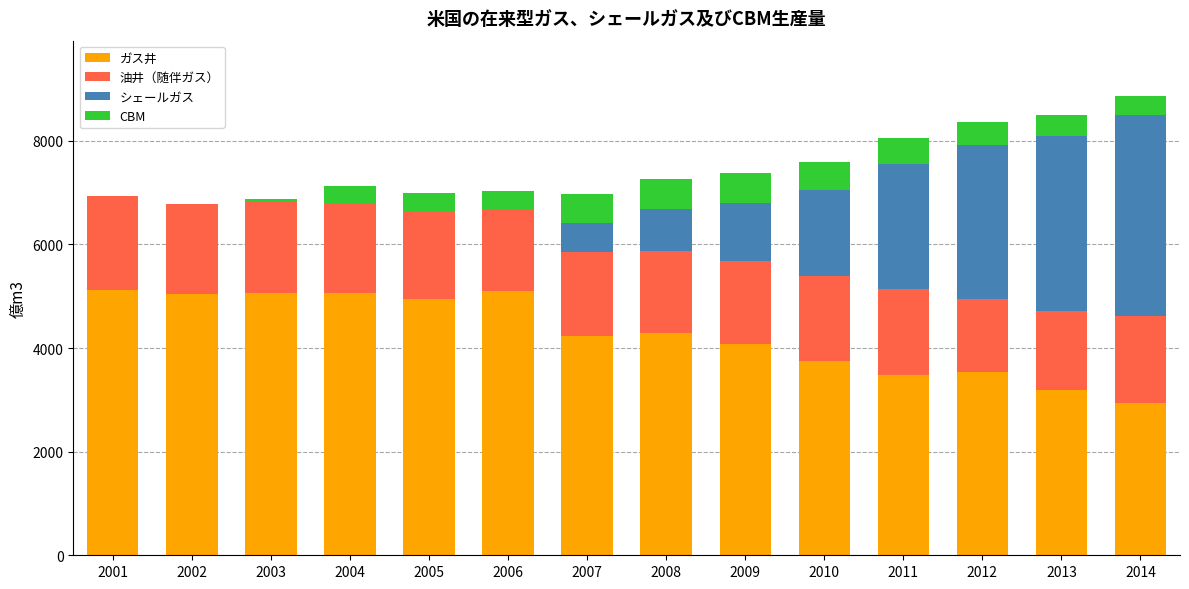

The value of ガス井 at 2005 is 4944.5. True or false?

True